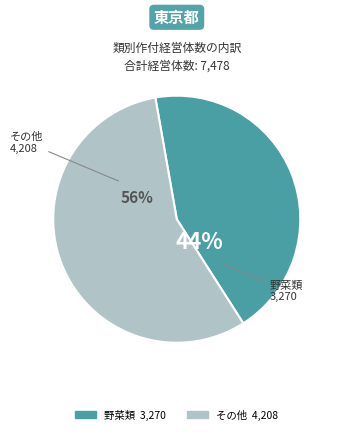

Is there any slice that represents more than half of the pie?

Yes